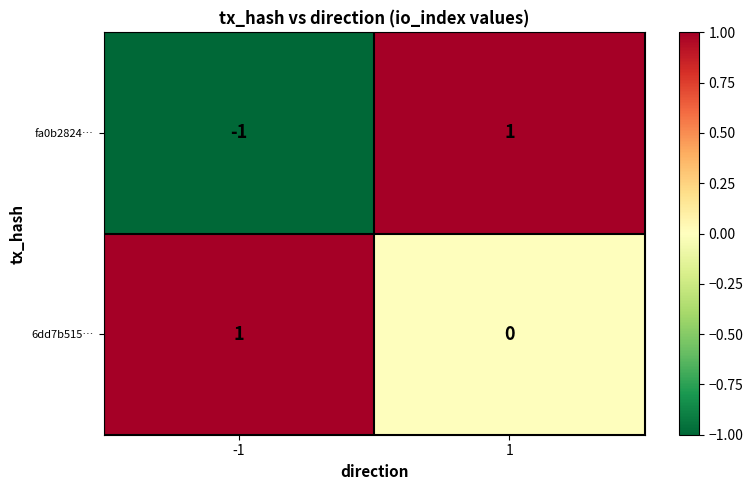

Which series has the largest range (max minus min)?

fa0b2824…